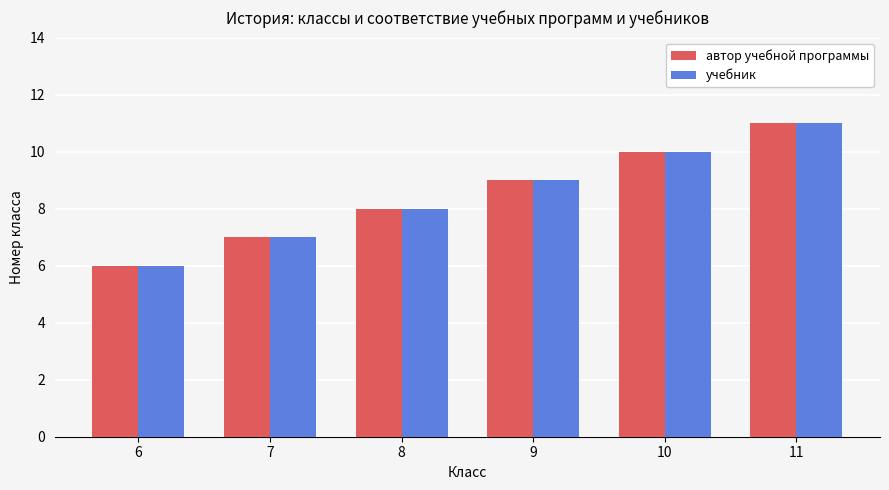

How many values in the автор учебной программы series are below 9?

3